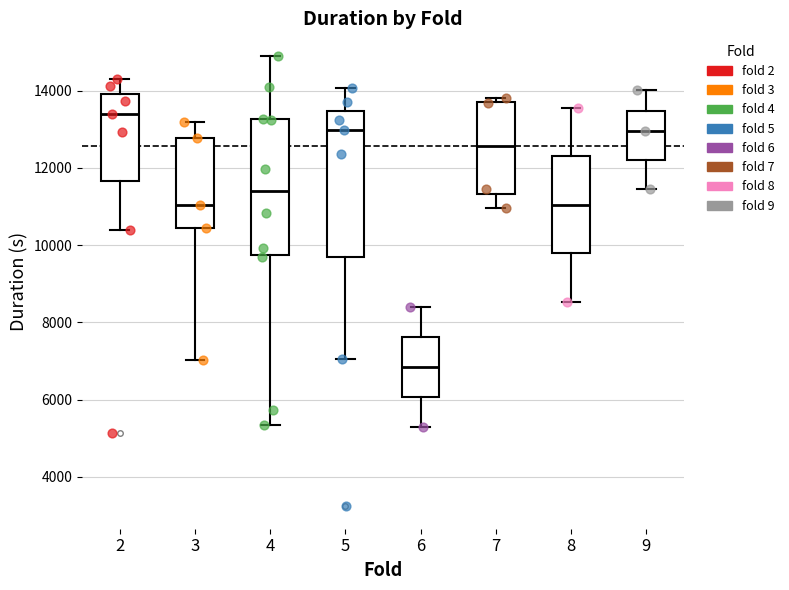

Reading left to right, transcribe this box plot: for each box, give where its median line is, the range the box spans, and where its two whiskers end, as read against the y-axis. The values are not printed on the chart, so give them approximately, as read against the axis.

2: median 13400, box 11600 to 14000, whiskers 10400 to 14400
3: median 11000, box 10400 to 12800, whiskers 7000 to 13200
4: median 11400, box 9800 to 13200, whiskers 5400 to 15000
5: median 13000, box 9800 to 13400, whiskers 7000 to 14000
6: median 6800, box 6000 to 7600, whiskers 5200 to 8400
7: median 12600, box 11400 to 13800, whiskers 11000 to 13800 (just above the box's upper edge)
8: median 11000, box 9800 to 12200, whiskers 8600 to 13600
9: median 13000, box 12200 to 13400, whiskers 11400 to 14000